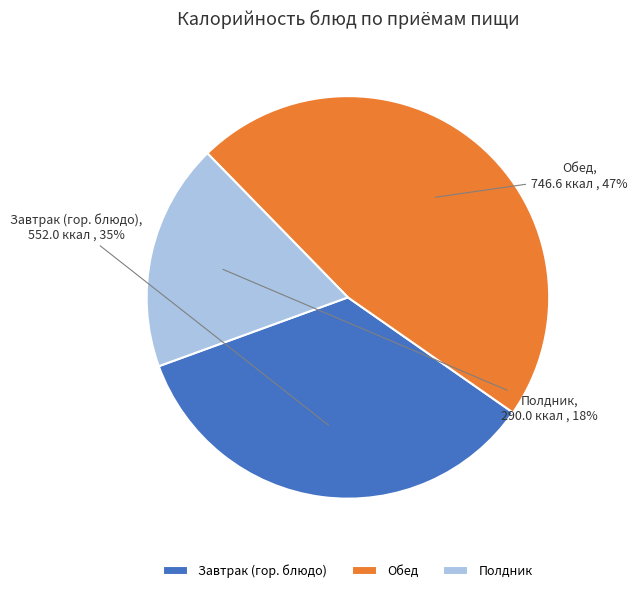

To the nearest percent, what percentage of the pie is Завтрак (гор. блюдо)?

35%